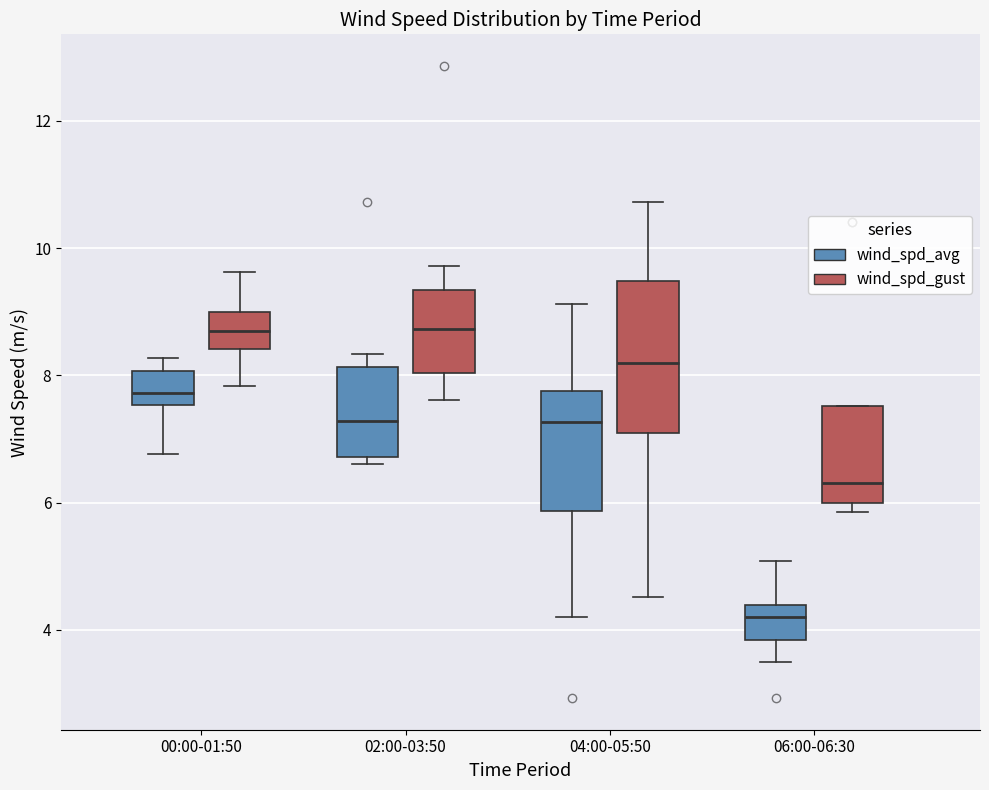

Which box's median line is the lowest?

06:00-06:30 (wind_spd_avg)